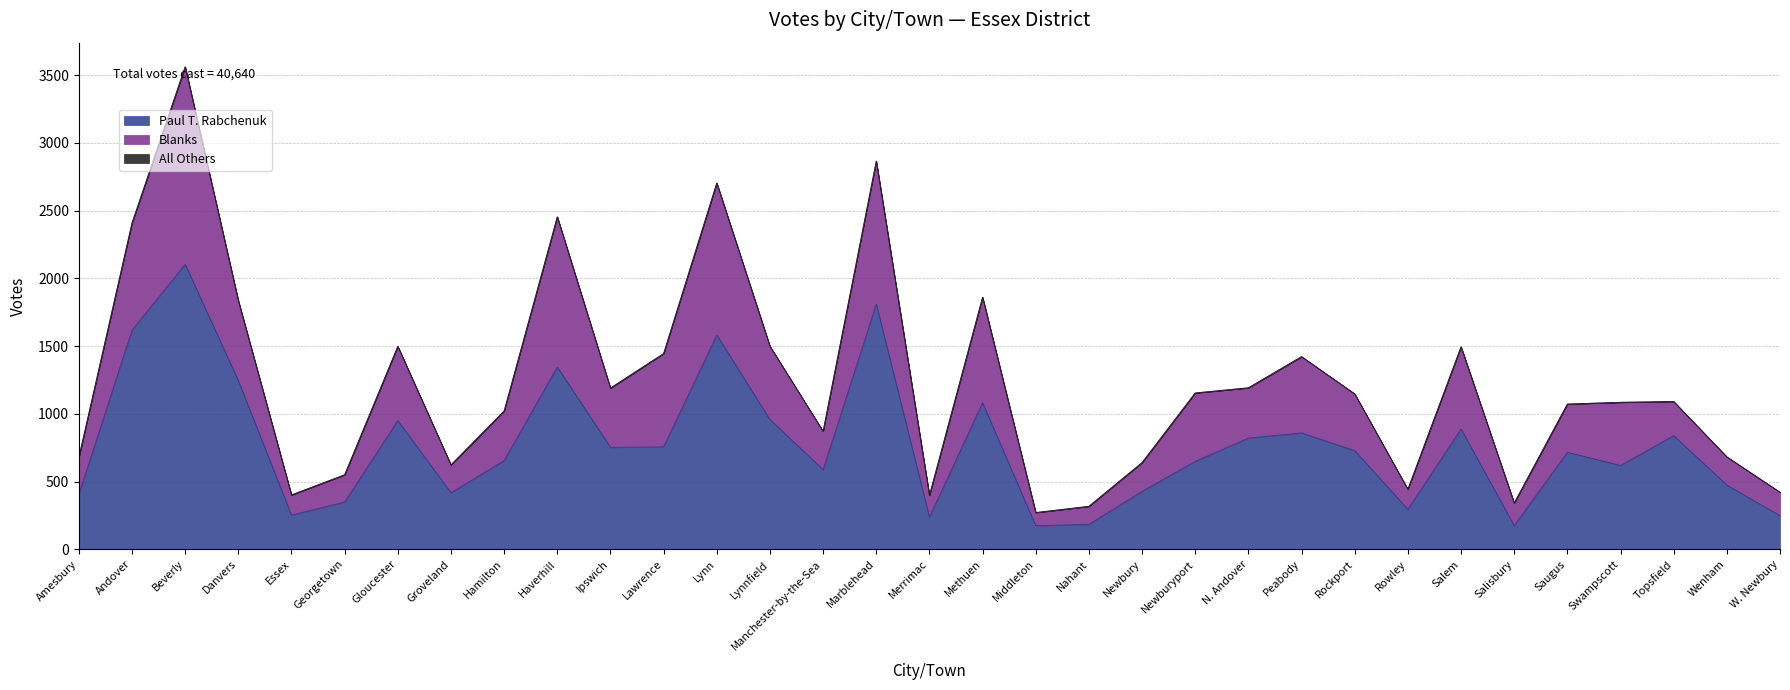

List the series in order of their overall mean, highest first.

Paul T. Rabchenuk, Blanks, All Others